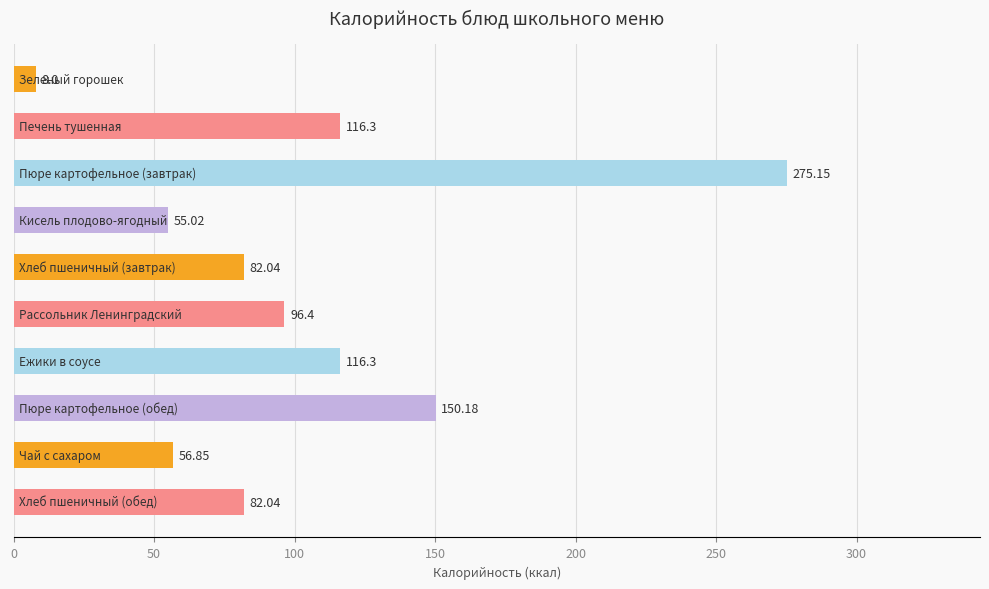

What is the sum of all values?

1038.3